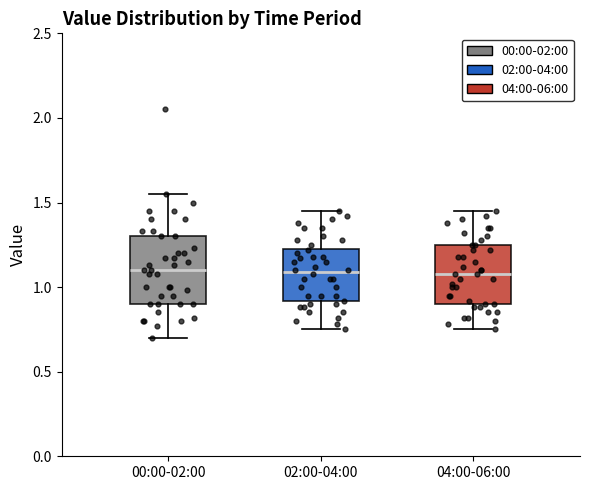

Comparing the boxes themselves (not the whiskers), which one is the tallest?

00:00-02:00